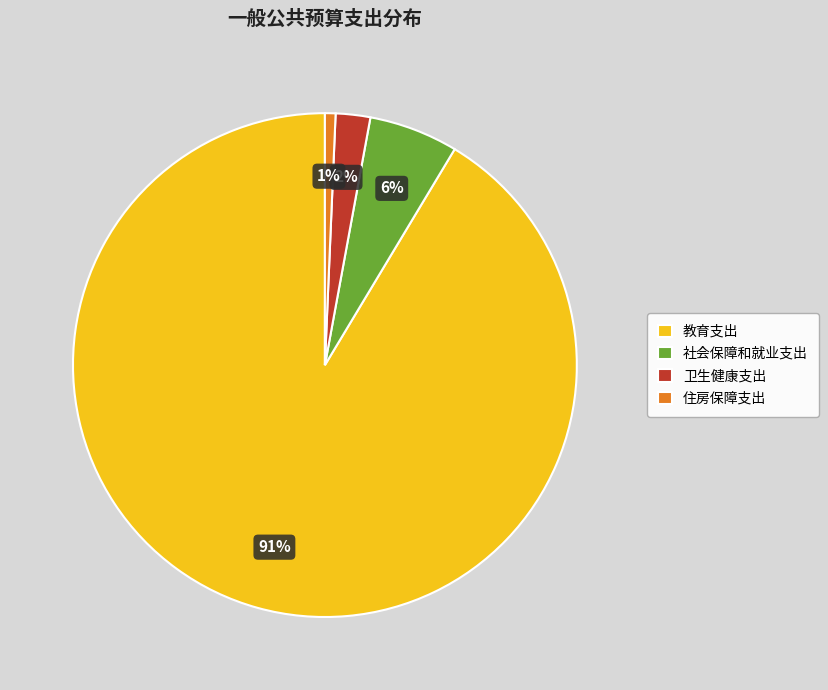

What percentage is the 住房保障支出 slice, to the nearest percent?

1%